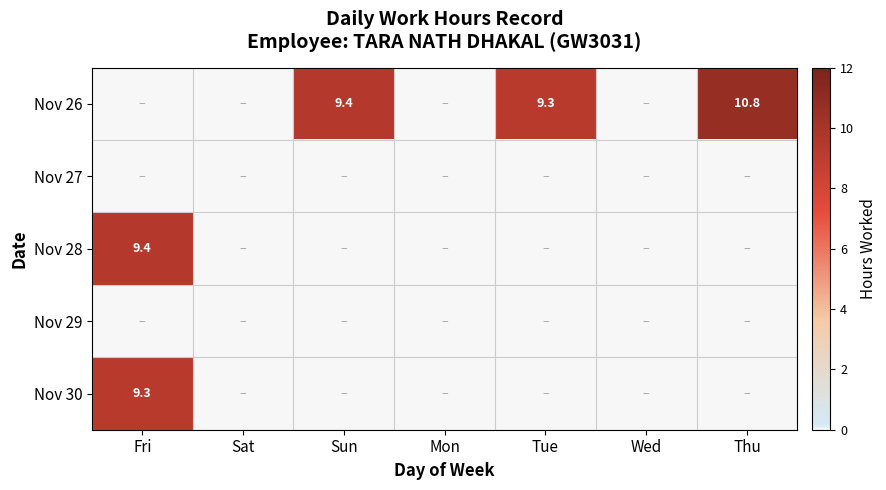

The value of Nov 26 at Sun is 2.9. True or false?

False